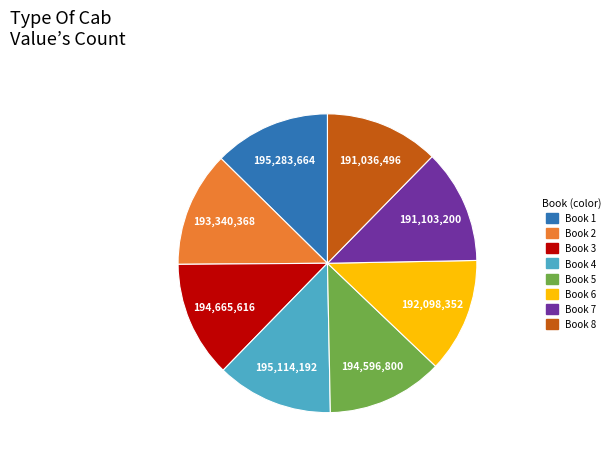

Is there a majority slice in this chart?

No